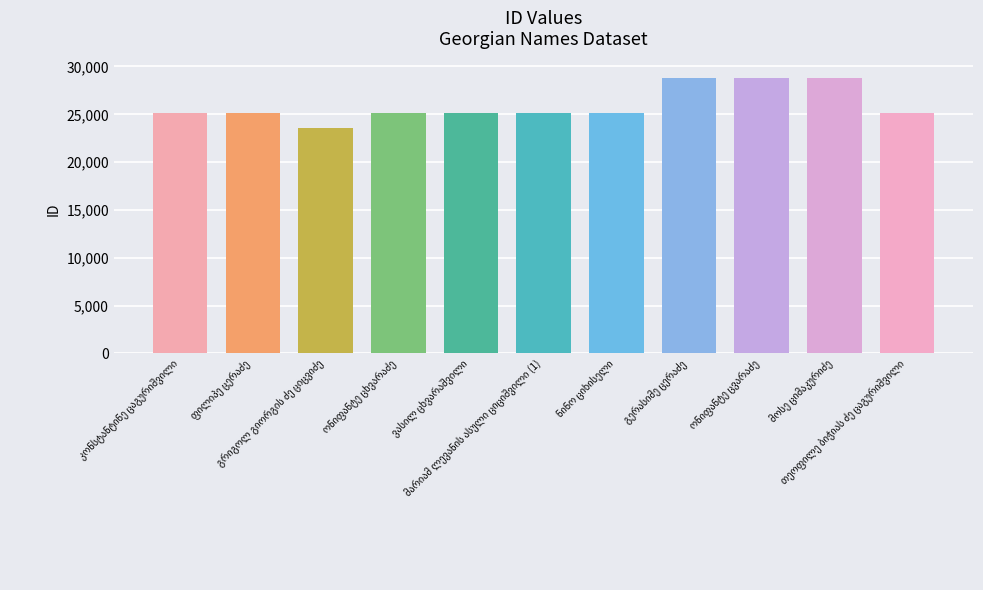

How many series are shown in this chart?

1